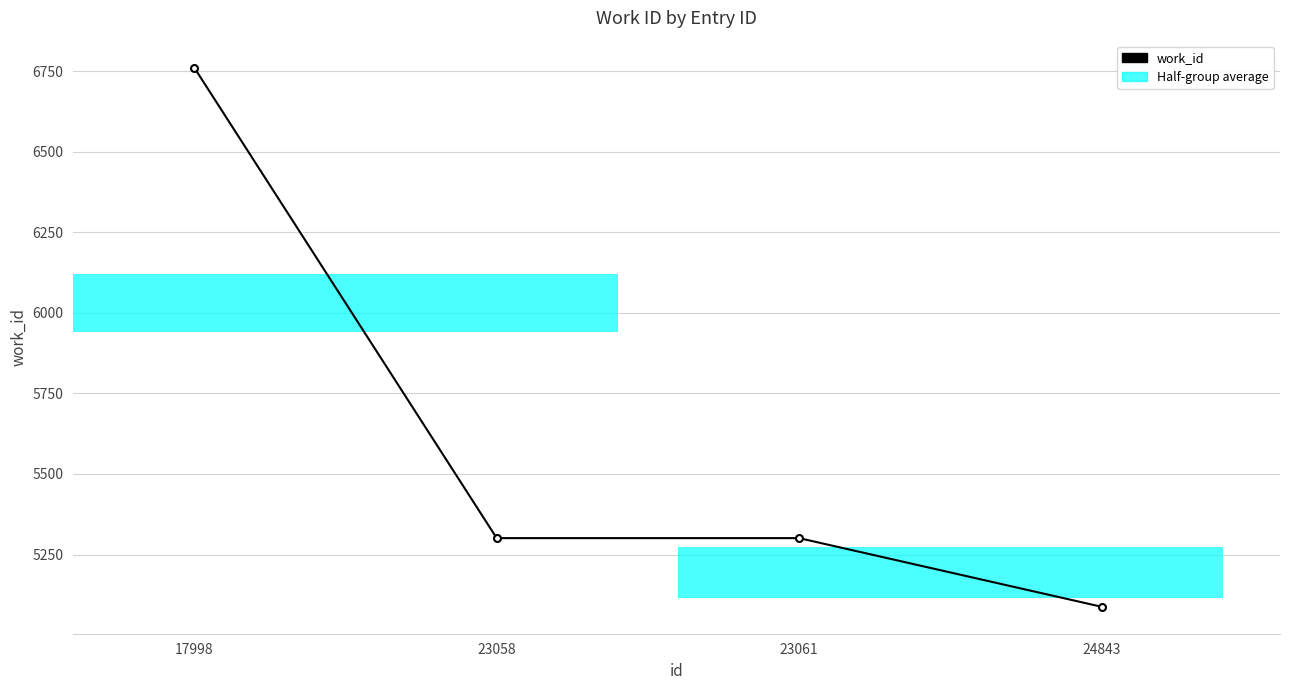

Which category has the lowest value across all series?

24843